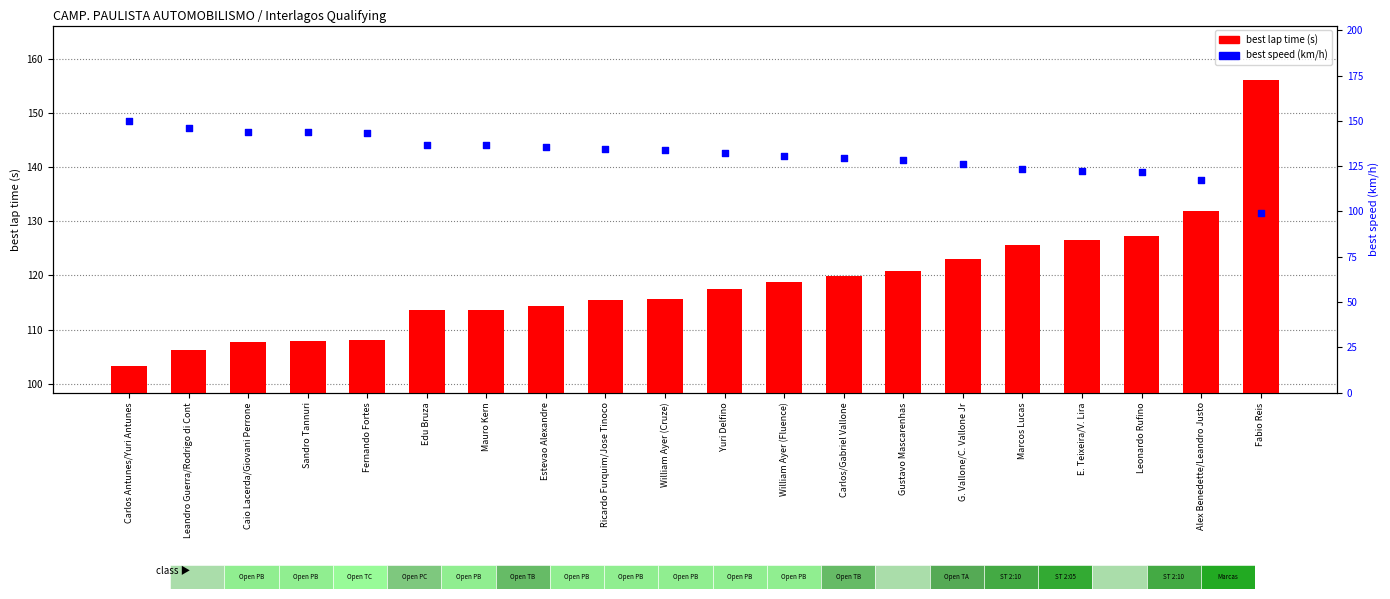

What are all the series names shown in the legend?

best lap time (s), best speed (km/h)